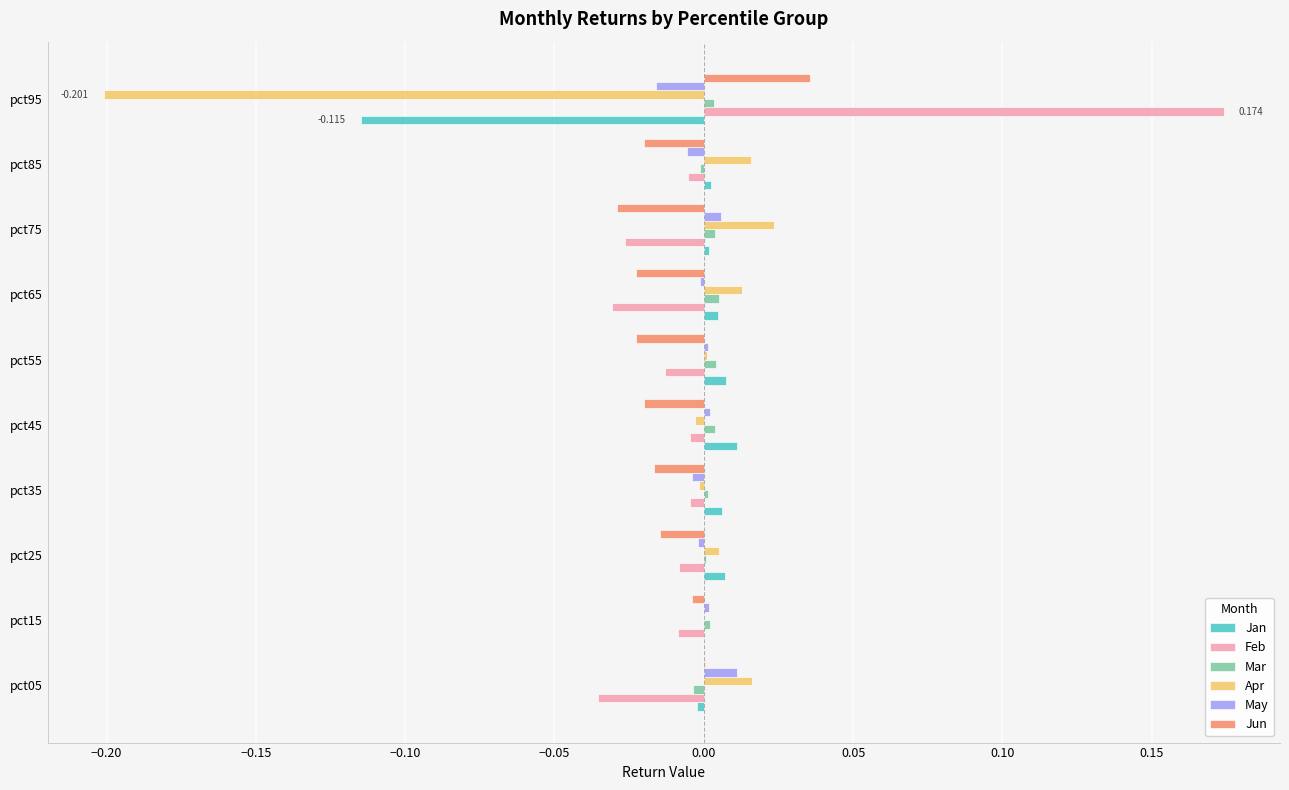

Which series has the largest range (max minus min)?

Apr